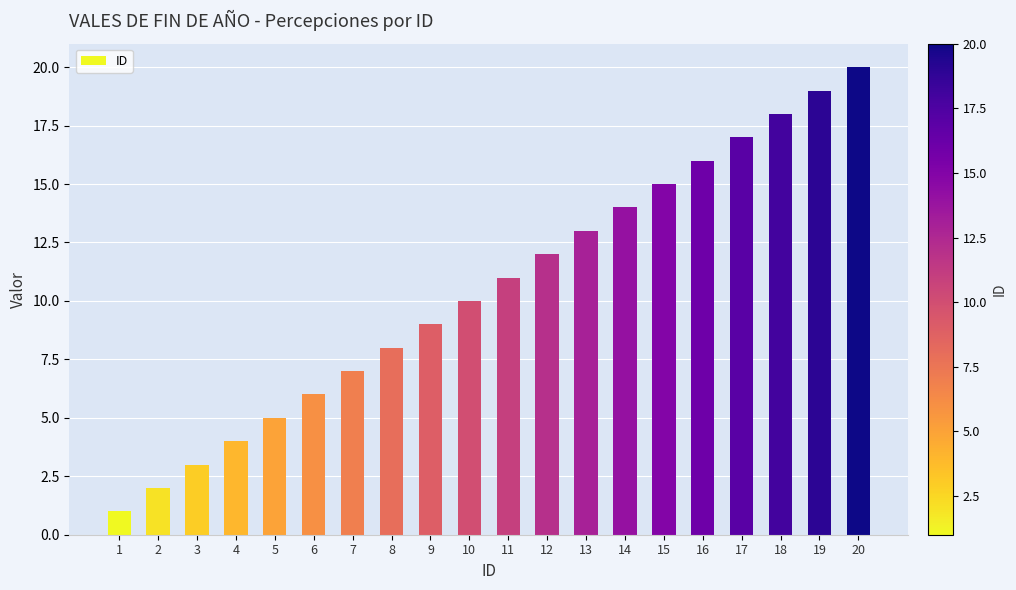

What is the change in value from 7 to 15?

+8